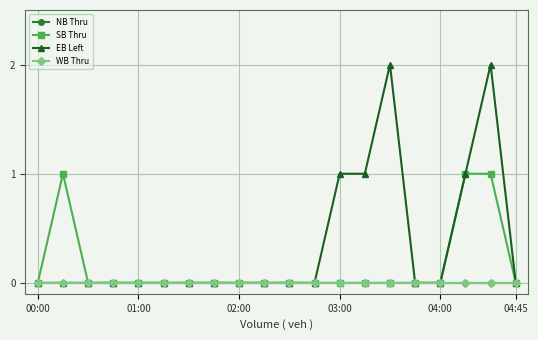

True or false: NB Thru and SB Thru intersect in this chart.

False